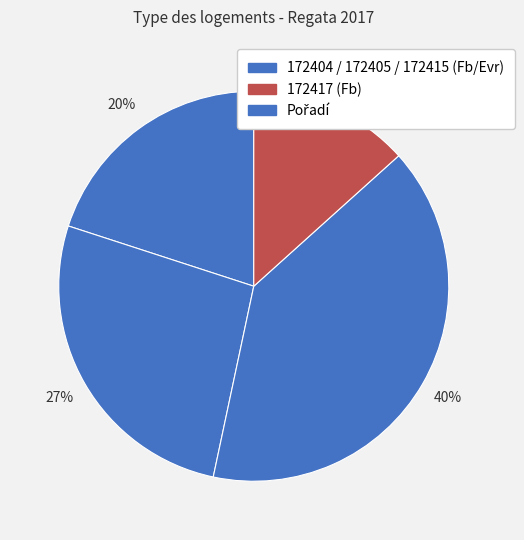

How many slices are in this pie chart?

4